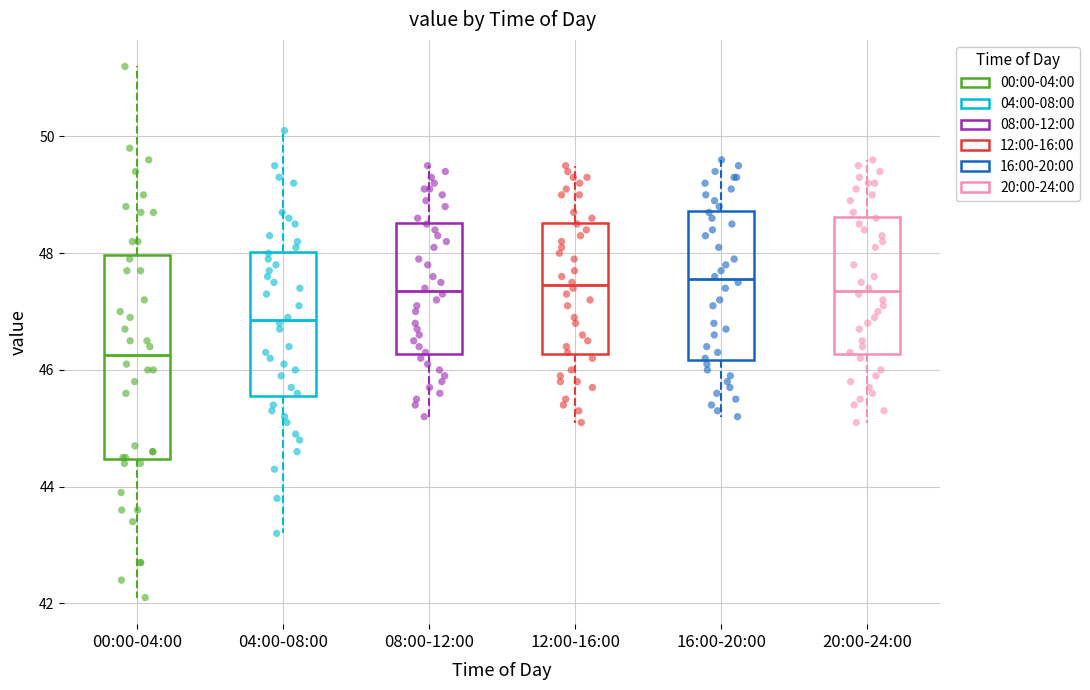

Where is the lower edge of the box for 20:00-24:00 on the y-axis? The values are not printed on the chart, so give them approximately, as read against the axis.

46.2